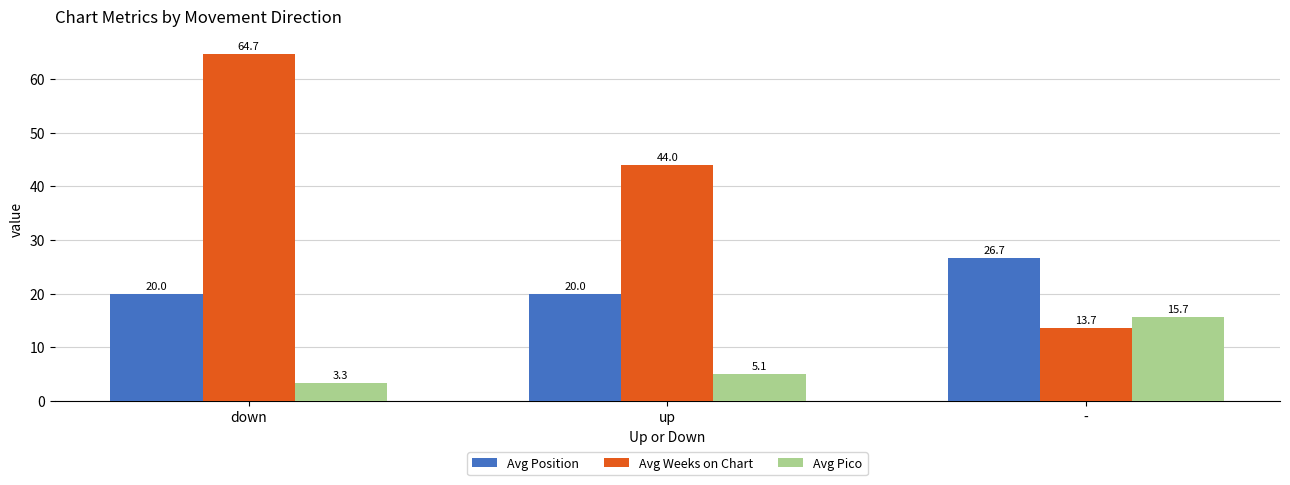

The Avg Weeks on Chart series shows 5.4 at -. True or false?

False